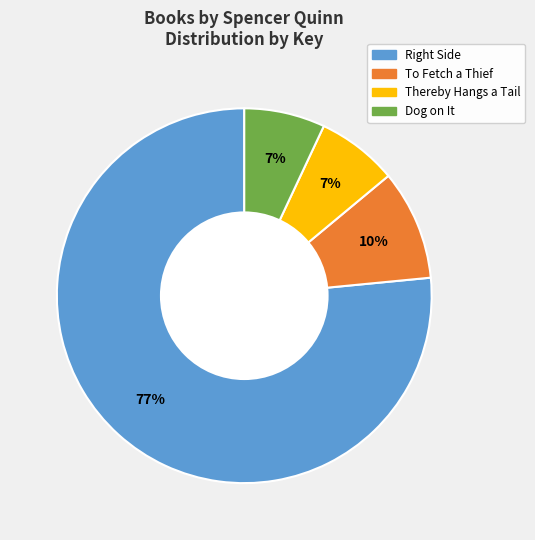

How many slices are in this pie chart?

4